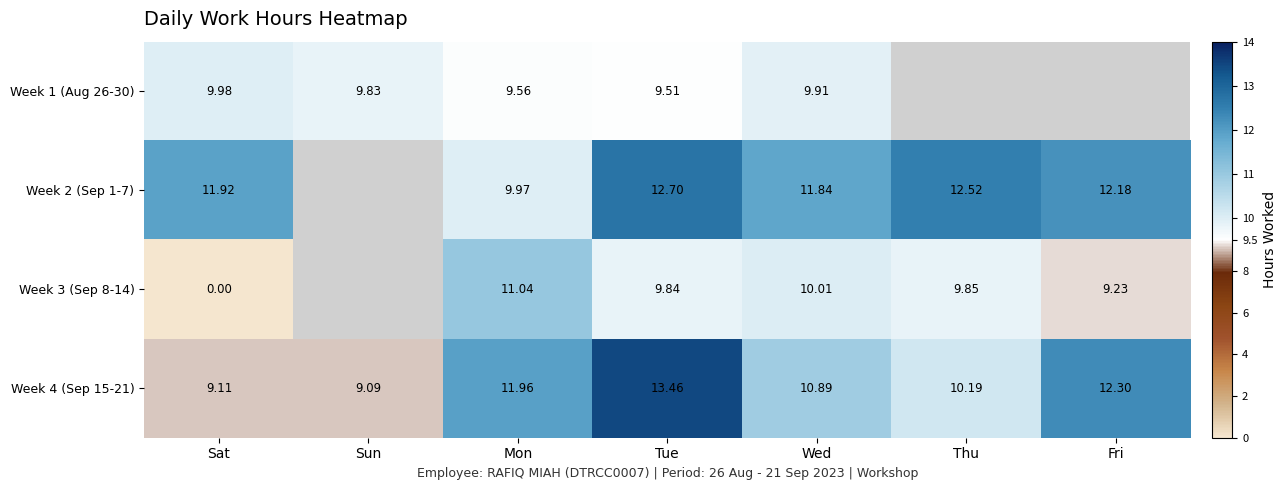

What is the spread (max minus min) of values at Sat?

11.9